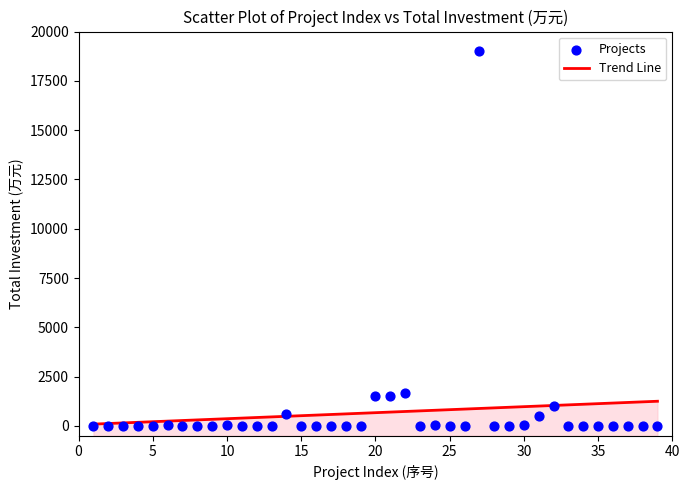

What is the range of Y values (max minus min)?

18997.0